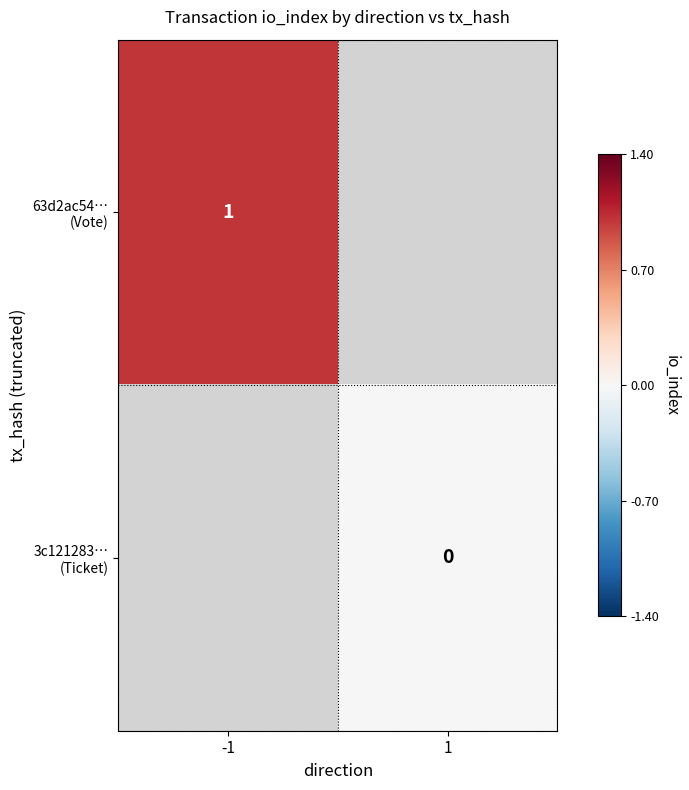

Rank the series by their maximum value, from highest to lowest.

63d2ac54… (Vote), 3c121283… (Ticket)